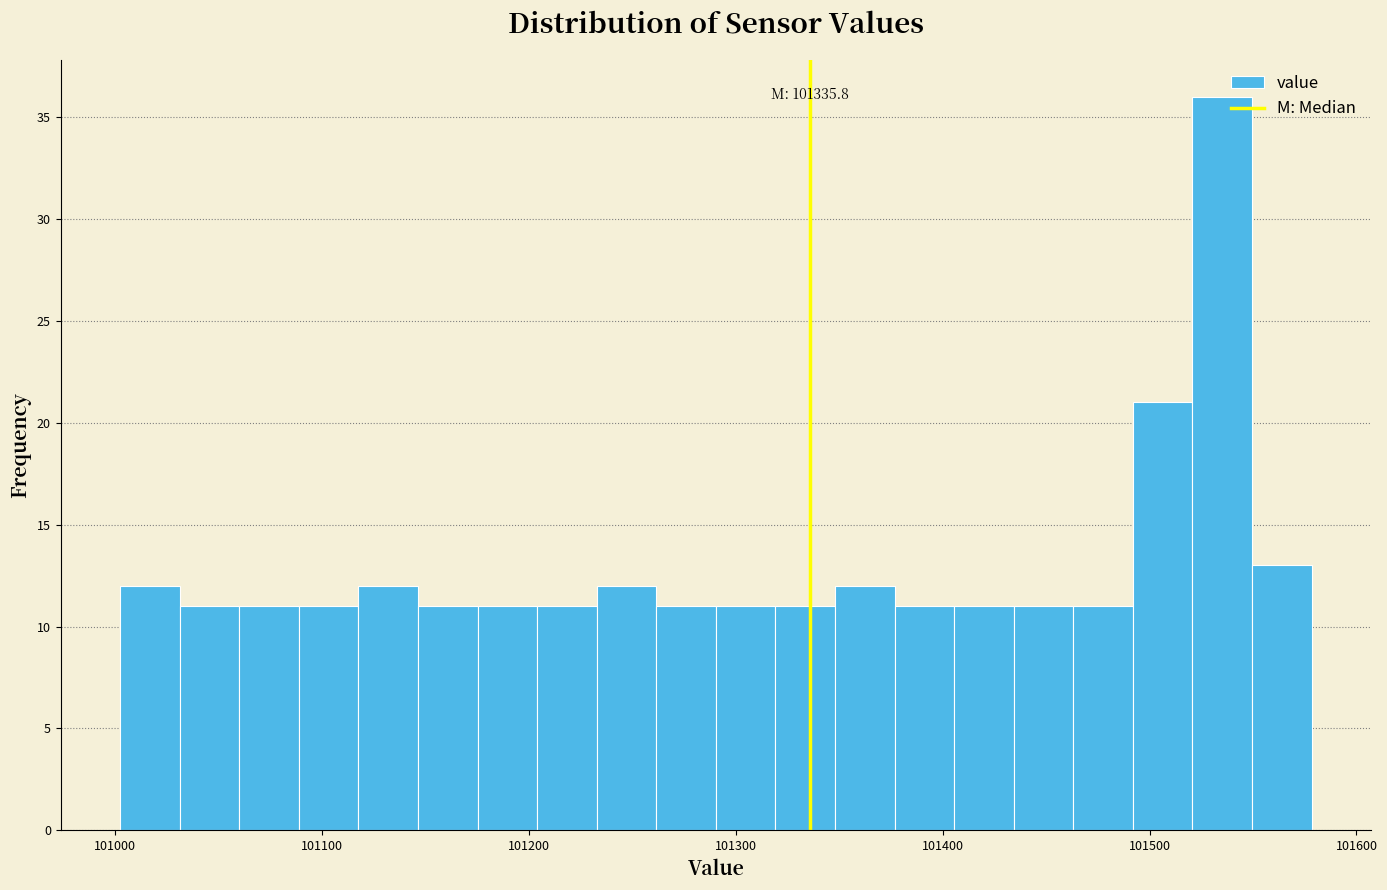

Read against the x-axis, roughly where is the centre of the tallest bar?

101540